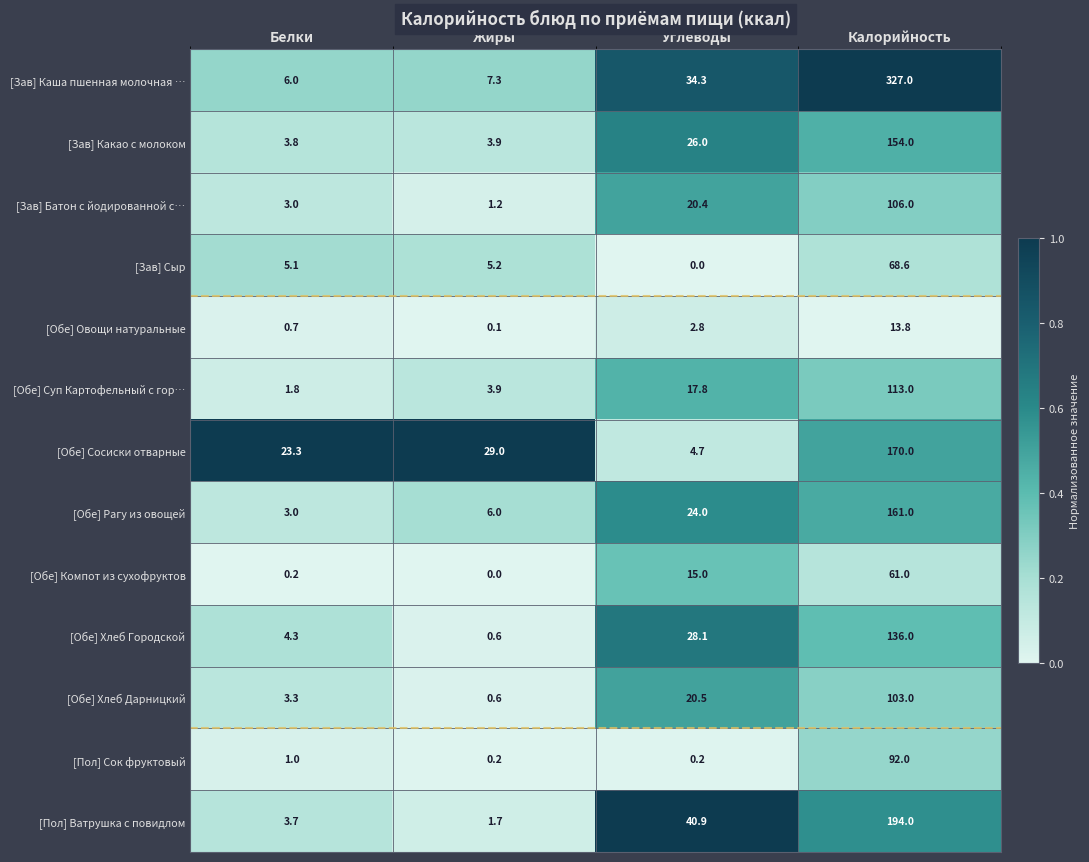

What is the average value of the [Обе] Хлеб Дарницкий series?

31.9